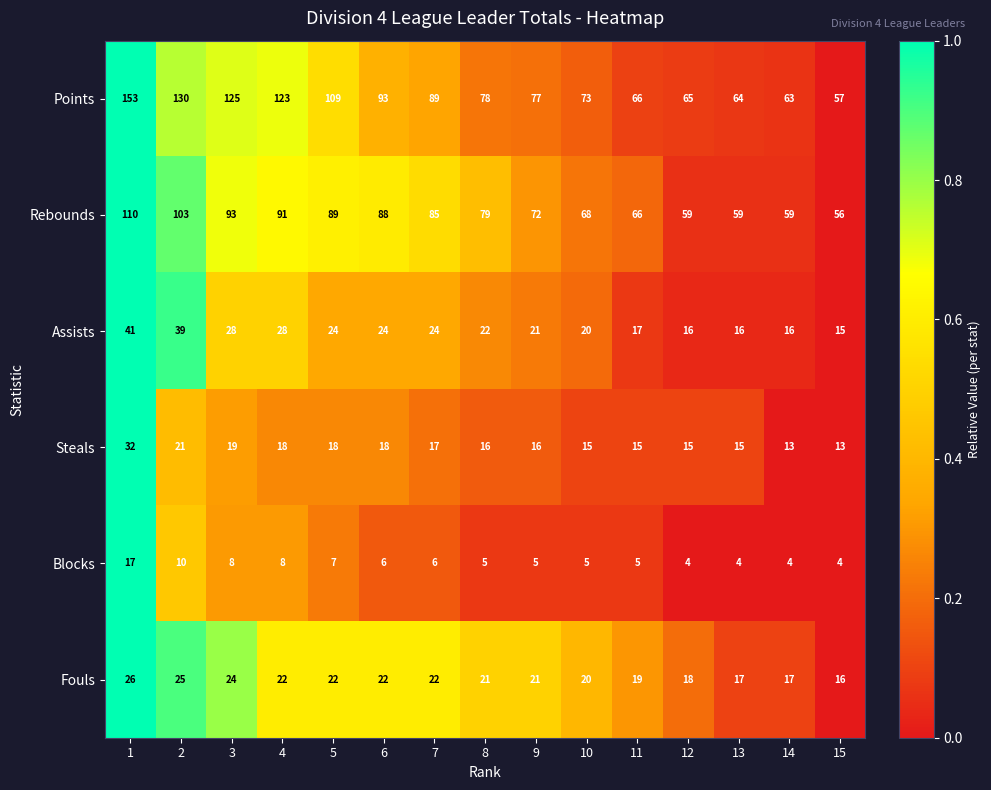

Which series has the largest total across all categories?

Points